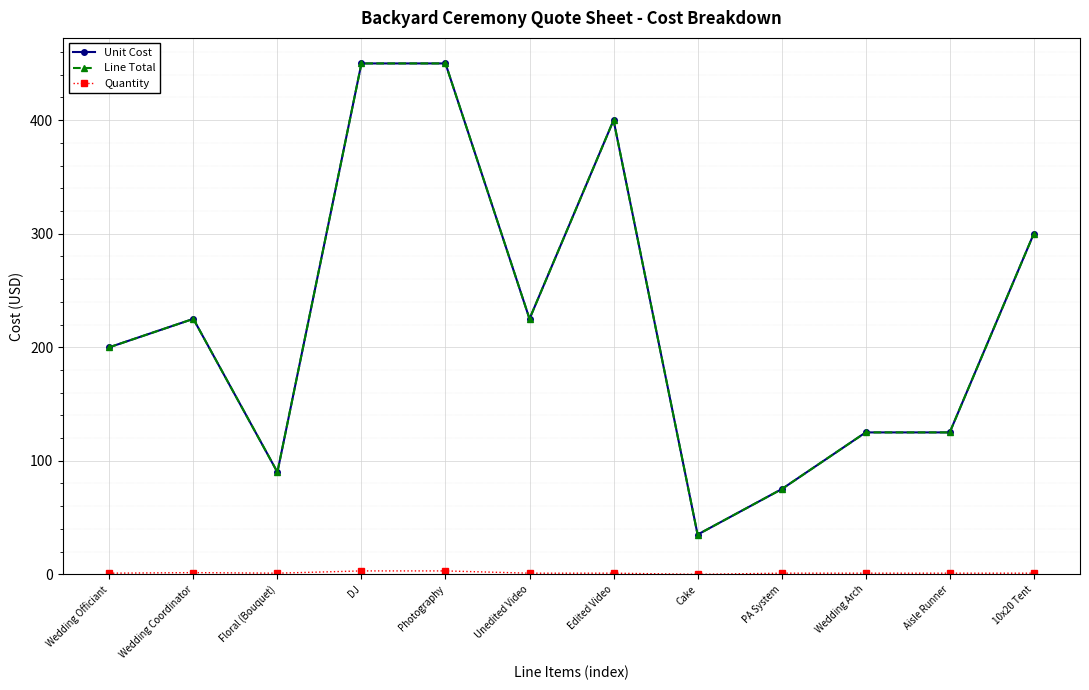

True or false: Line Total and Unit Cost intersect in this chart.

False